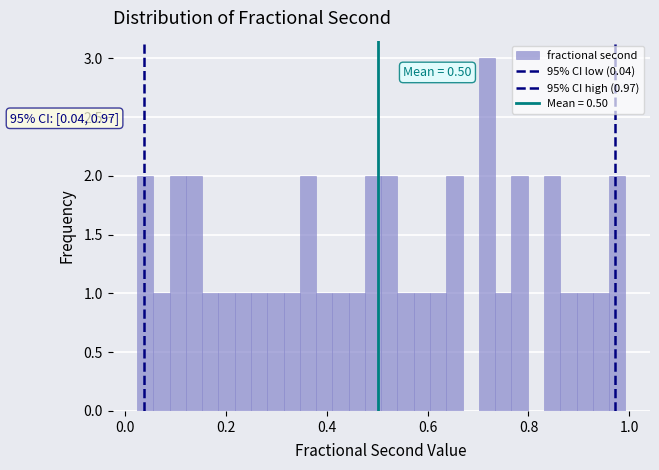

Read against the x-axis, roughly where is the centre of the tallest bar?

0.72